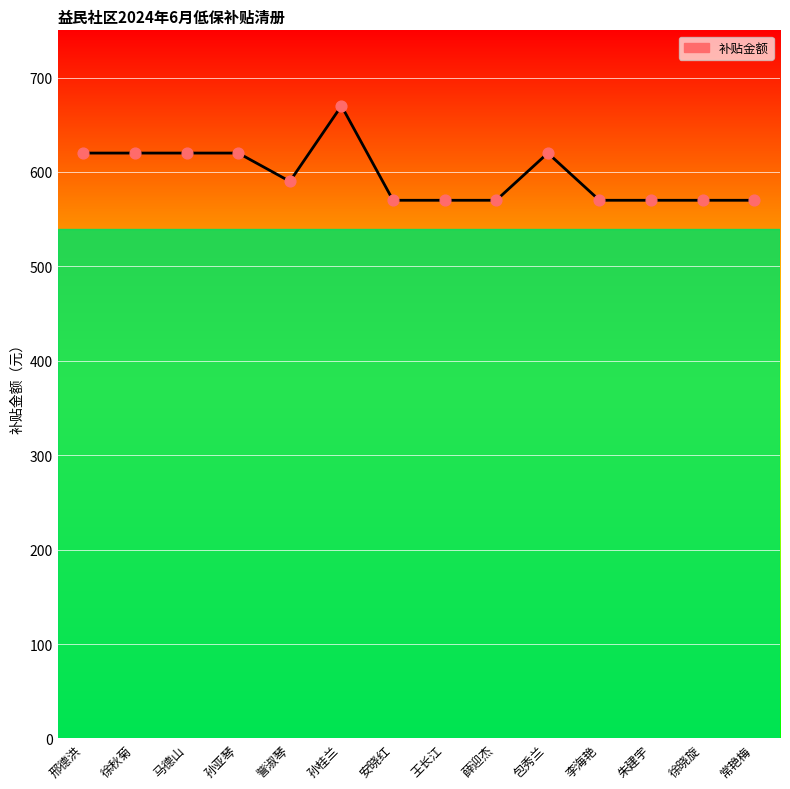

Which has a higher value, 朱建宇 or 孙桂兰?

孙桂兰